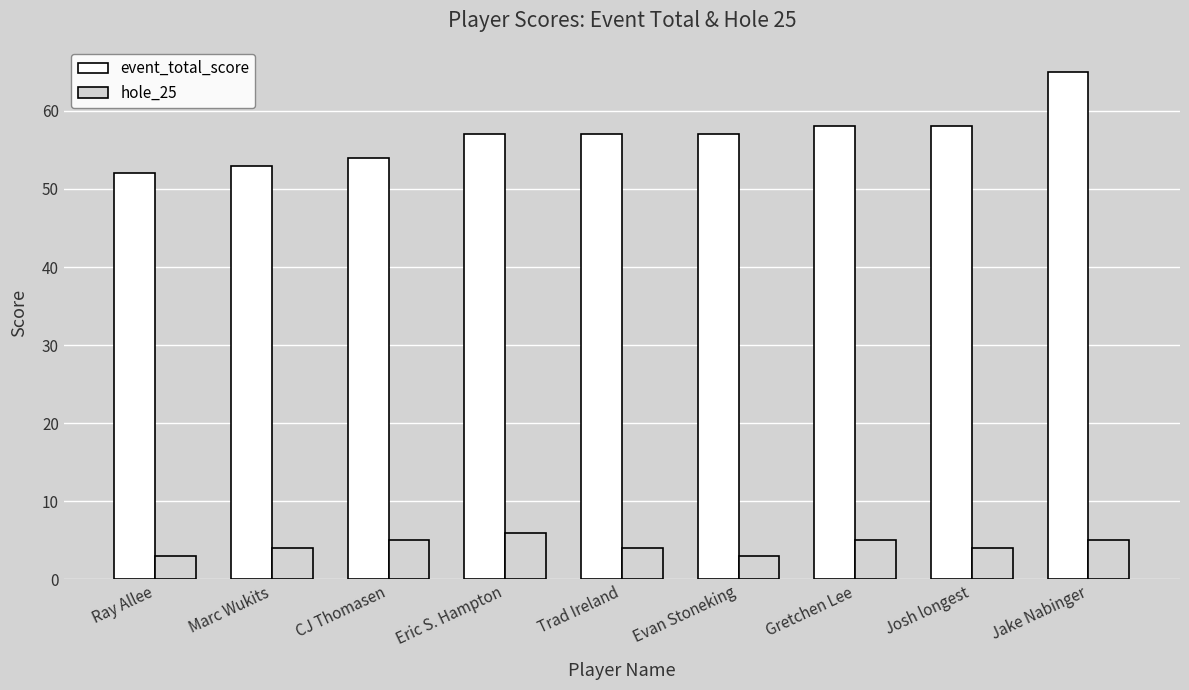

What are all the series names shown in the legend?

event_total_score, hole_25